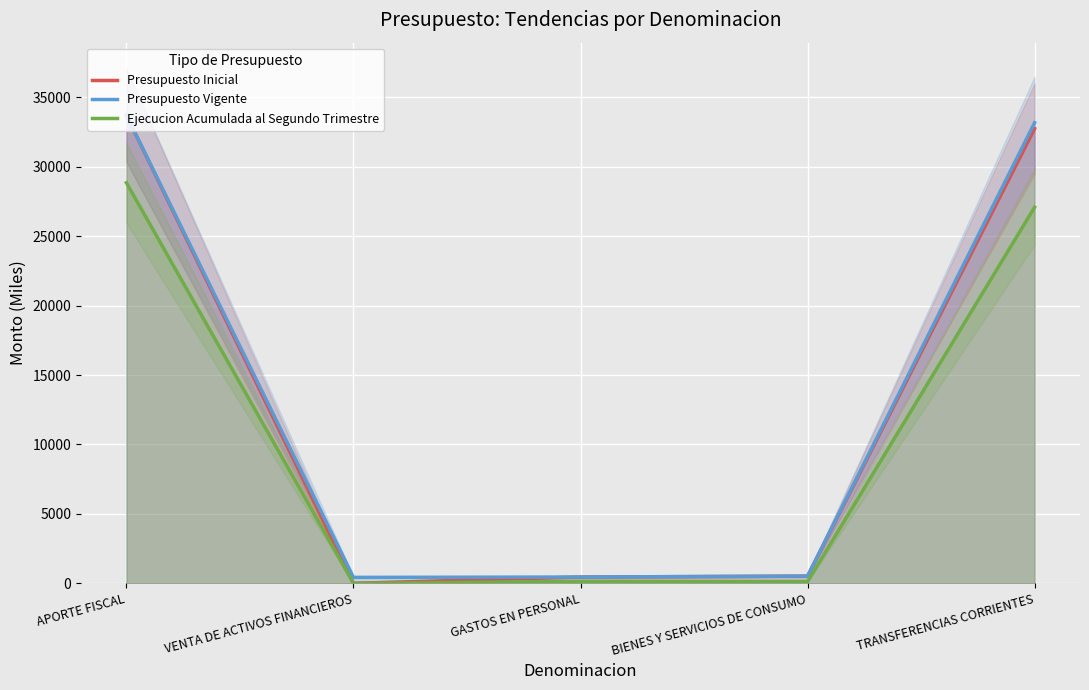

List the series in order of their peak value, lowest first.

Ejecucion Acumulada al Segundo Trimestre, Presupuesto Inicial, Presupuesto Vigente